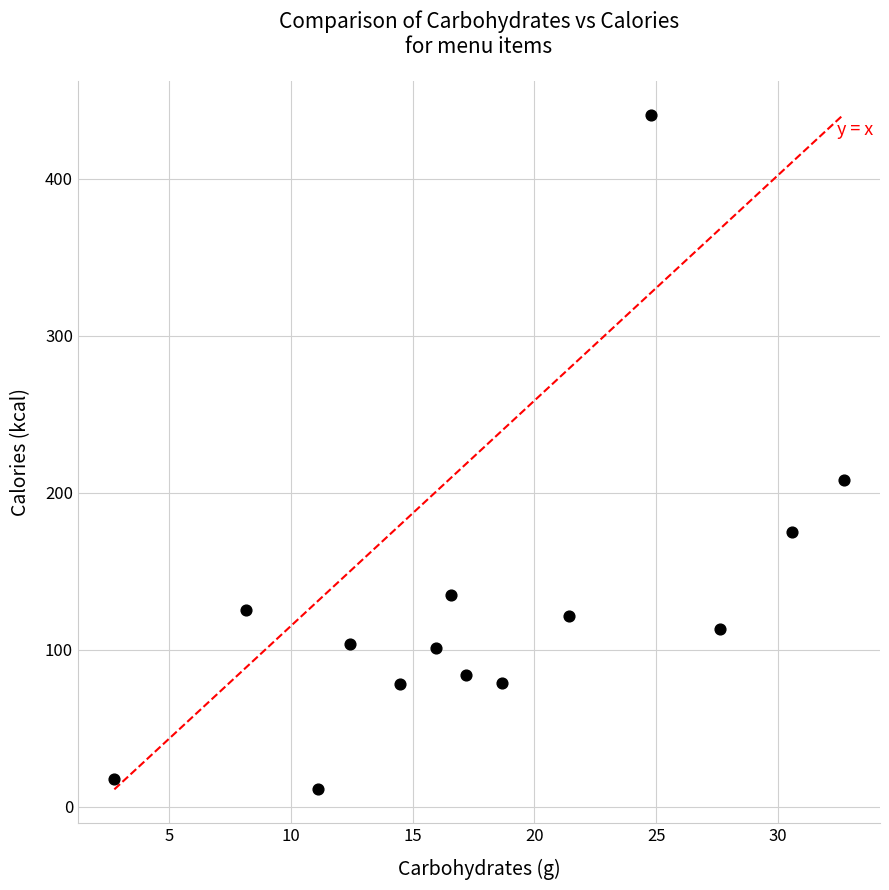

What is the range of Y values (max minus min)?

429.6